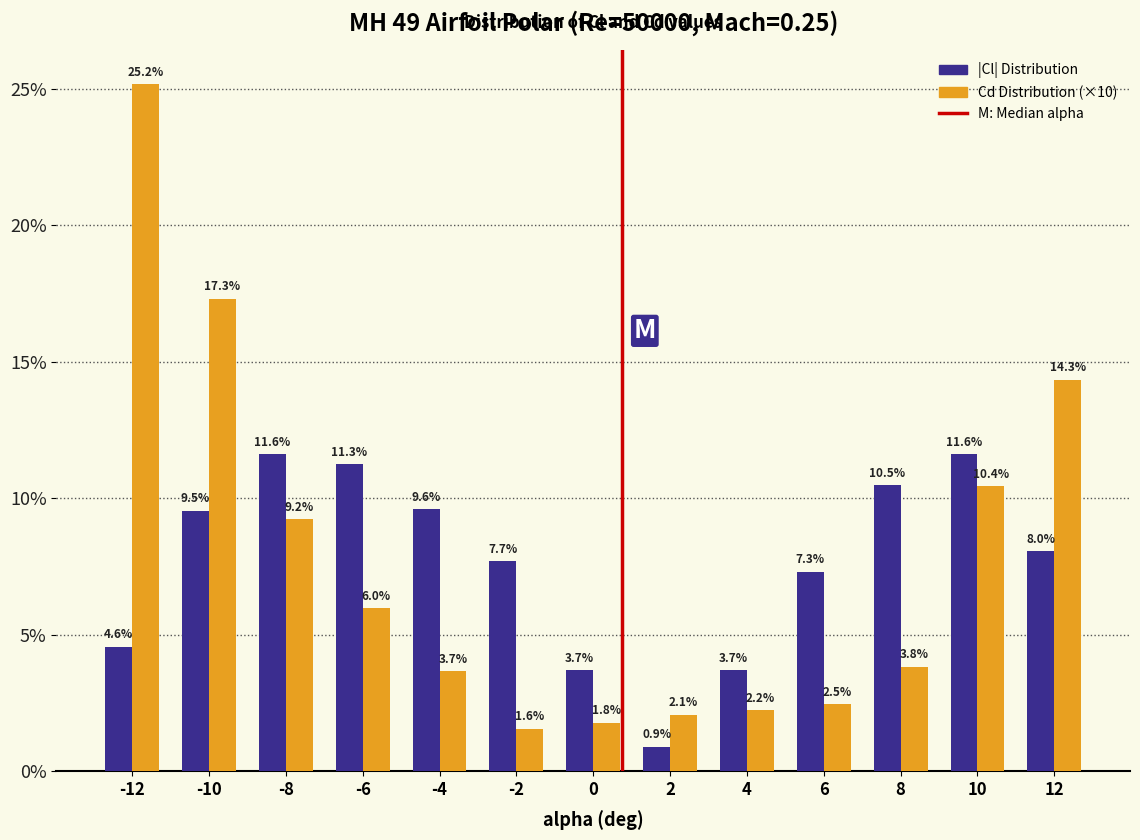

Reading right to left, what are all the values shown in this chart?

|Cl| Distribution: 12=8.0	10=11.6	8=10.5	6=7.3	4=3.7	2=0.9	0=3.7	-2=7.7	-4=9.6	-6=11.3	-8=11.6	-10=9.5	-12=4.6
Cd Distribution (×10): 12=14.3	10=10.4	8=3.8	6=2.5	4=2.2	2=2.1	0=1.8	-2=1.6	-4=3.7	-6=6.0	-8=9.2	-10=17.3	-12=25.2